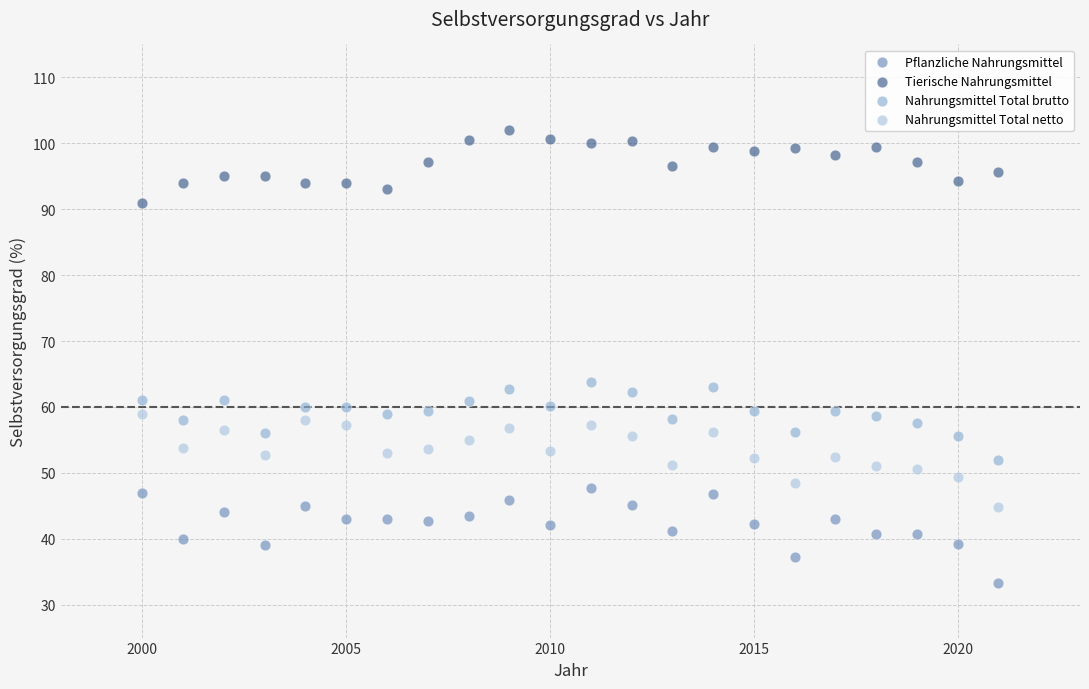

Which series reaches the maximum Y coordinate?

Tierische Nahrungsmittel